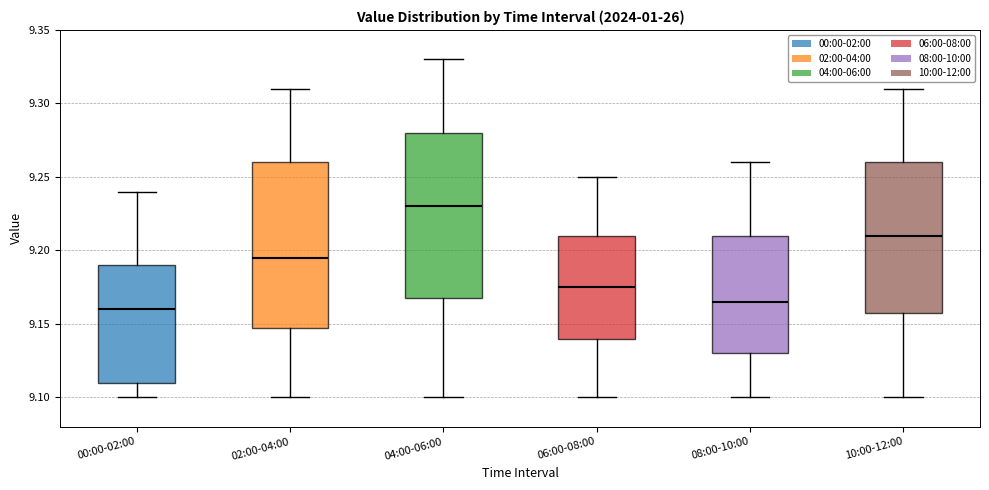

Reading left to right, transcribe this box plot: for each box, give where its median line is, the range the box spans, and where its two whiskers end, as read against the y-axis. The values are not printed on the chart, so give them approximately, as read against the axis.

00:00-02:00: median 9.160, box 9.110 to 9.190, whiskers 9.100 to 9.240
02:00-04:00: median 9.195, box 9.150 to 9.260, whiskers 9.100 to 9.310
04:00-06:00: median 9.230, box 9.170 to 9.280, whiskers 9.100 to 9.330
06:00-08:00: median 9.175, box 9.140 to 9.210, whiskers 9.100 to 9.250
08:00-10:00: median 9.165, box 9.130 to 9.210, whiskers 9.100 to 9.260
10:00-12:00: median 9.210, box 9.160 to 9.260, whiskers 9.100 to 9.310